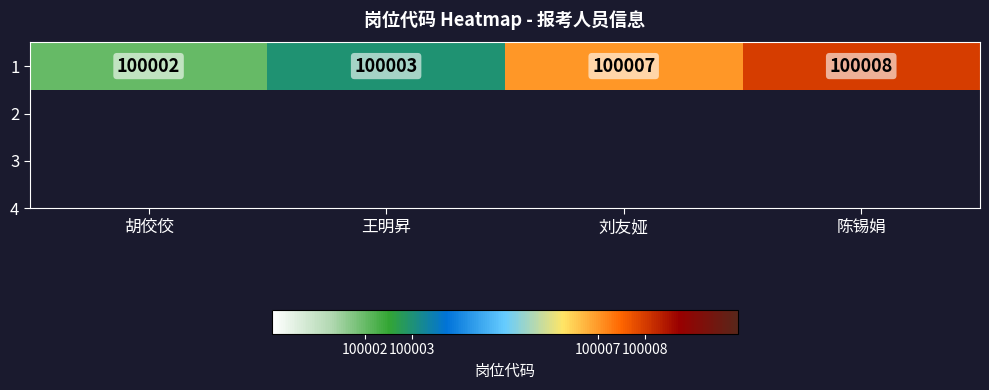

What is the change in value from 胡佼佼 to 陈锡娟?

+6